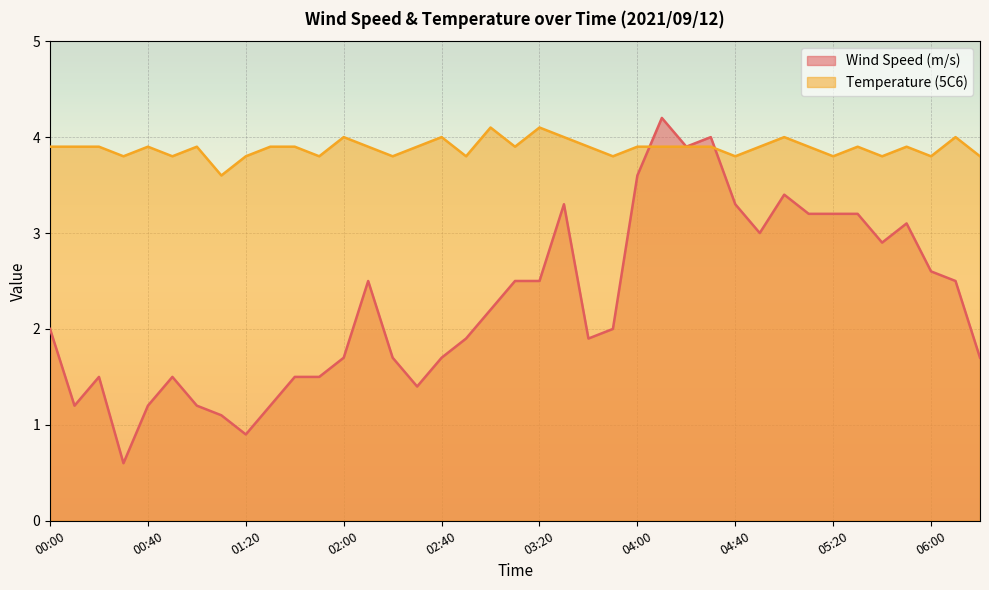

What is the value of the Wind Speed (m/s) point at the 33rd from the left?

3.2